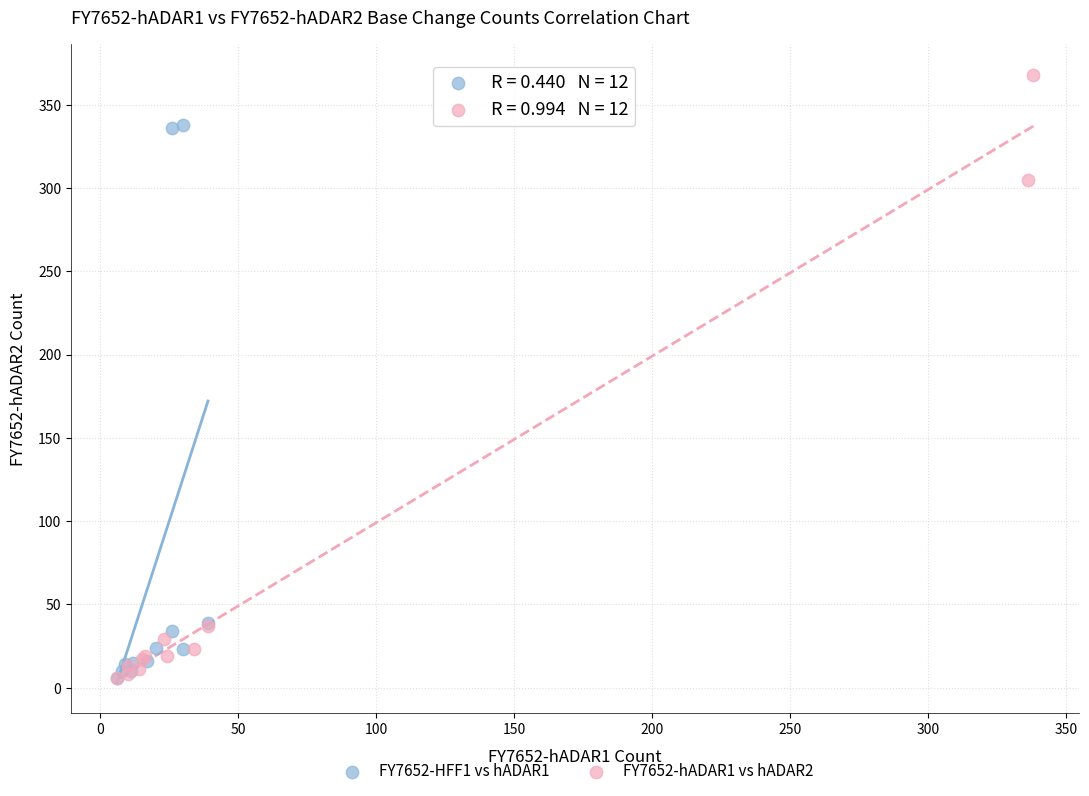

Which series has the widest spread of Y values?

FY7652-hADAR1 vs hADAR2